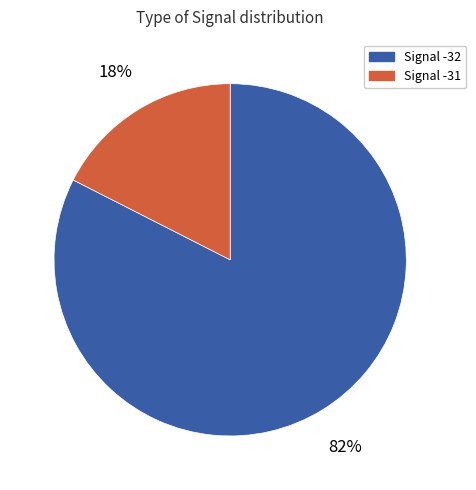

Between Signal -31 and Signal -32, which is larger?

Signal -32